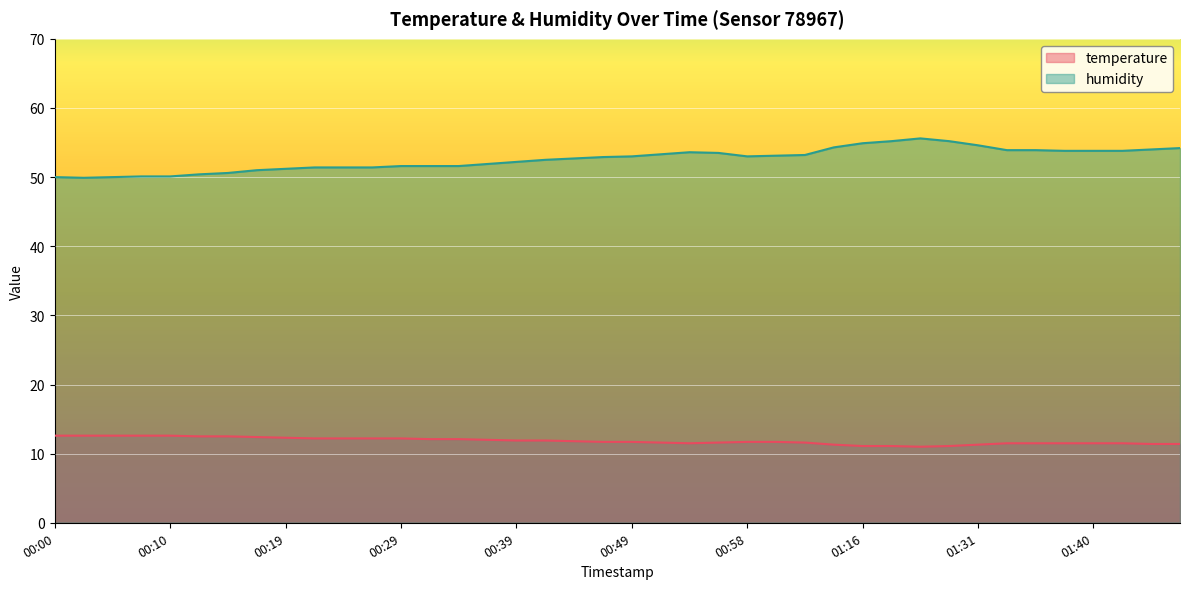

Count the number of categories in the chart.

40